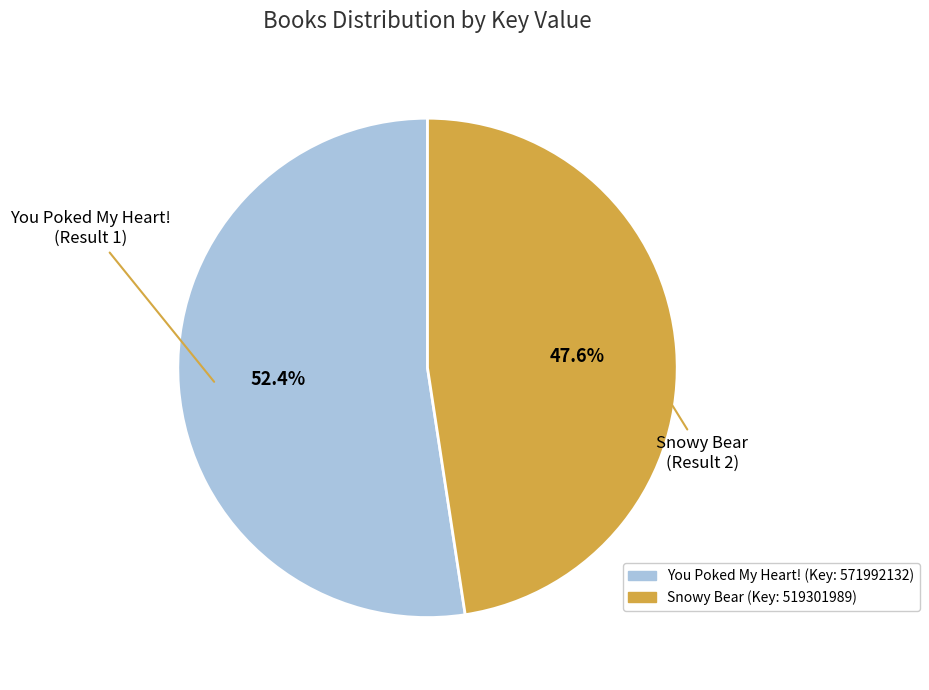

True or false: You Poked My Heart! accounts for 67% of the total.

False